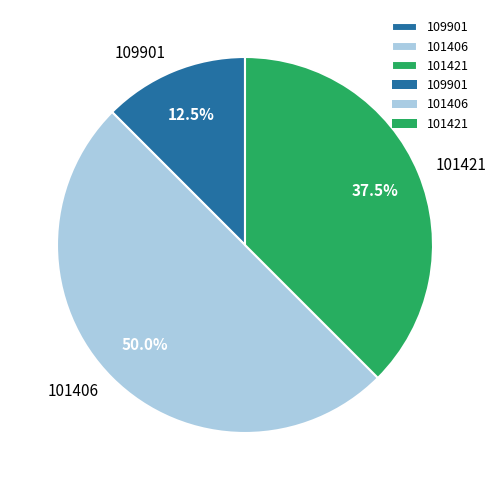

Approximately how many times larger is the value at 101421 compared to 109901?

3.0